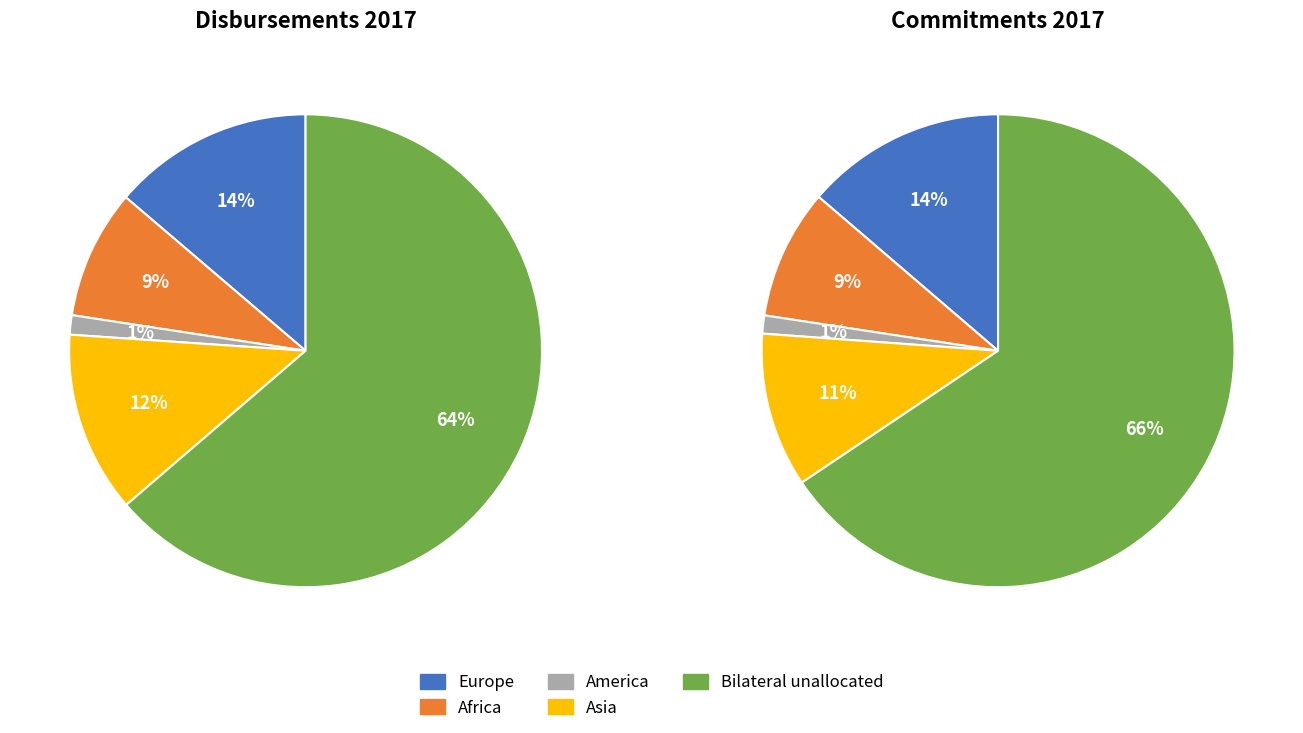

Is it true that America is 11% of the pie?

False